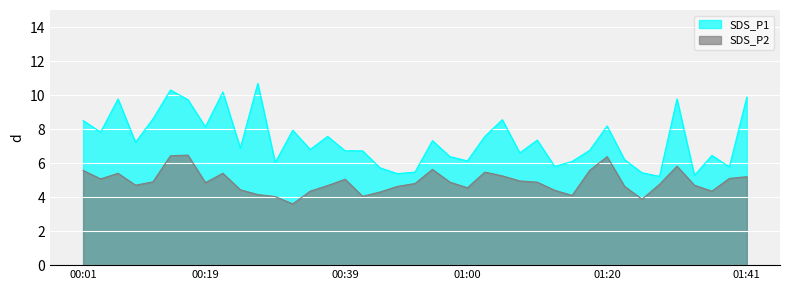

Reading left to right, extract all data points from this chart.

SDS_P1: 00:01=8.5	00:04=7.8	00:06=9.8	00:09=7.2	00:11=8.6	00:14=10.3	00:16=9.7	00:19=8.1	00:21=10.2	00:24=6.9	00:26=10.7	00:28=6.0	00:31=7.9	00:33=6.8	00:36=7.6	00:39=6.7	00:41=6.7	00:44=5.7	00:47=5.4	00:52=5.5	00:55=7.3	00:57=6.4	01:00=6.1	01:02=7.6	01:05=8.6	01:07=6.6	01:10=7.3	01:13=5.8	01:15=6.1	01:18=6.8	01:20=8.2	01:23=6.2	01:25=5.4	01:28=5.2	01:30=9.8	01:33=5.3	01:35=6.5	01:38=5.8	01:41=9.9
SDS_P2: 00:01=5.6	00:04=5.1	00:06=5.4	00:09=4.7	00:11=4.9	00:14=6.4	00:16=6.5	00:19=4.8	00:21=5.4	00:24=4.4	00:26=4.2	00:28=4.0	00:31=3.6	00:33=4.3	00:36=4.7	00:39=5.0	00:41=4.0	00:44=4.3	00:47=4.6	00:52=4.8	00:55=5.6	00:57=4.9	01:00=4.5	01:02=5.5	01:05=5.2	01:07=5.0	01:10=4.9	01:13=4.4	01:15=4.1	01:18=5.6	01:20=6.4	01:23=4.6	01:25=3.9	01:28=4.8	01:30=5.8	01:33=4.7	01:35=4.3	01:38=5.1	01:41=5.2